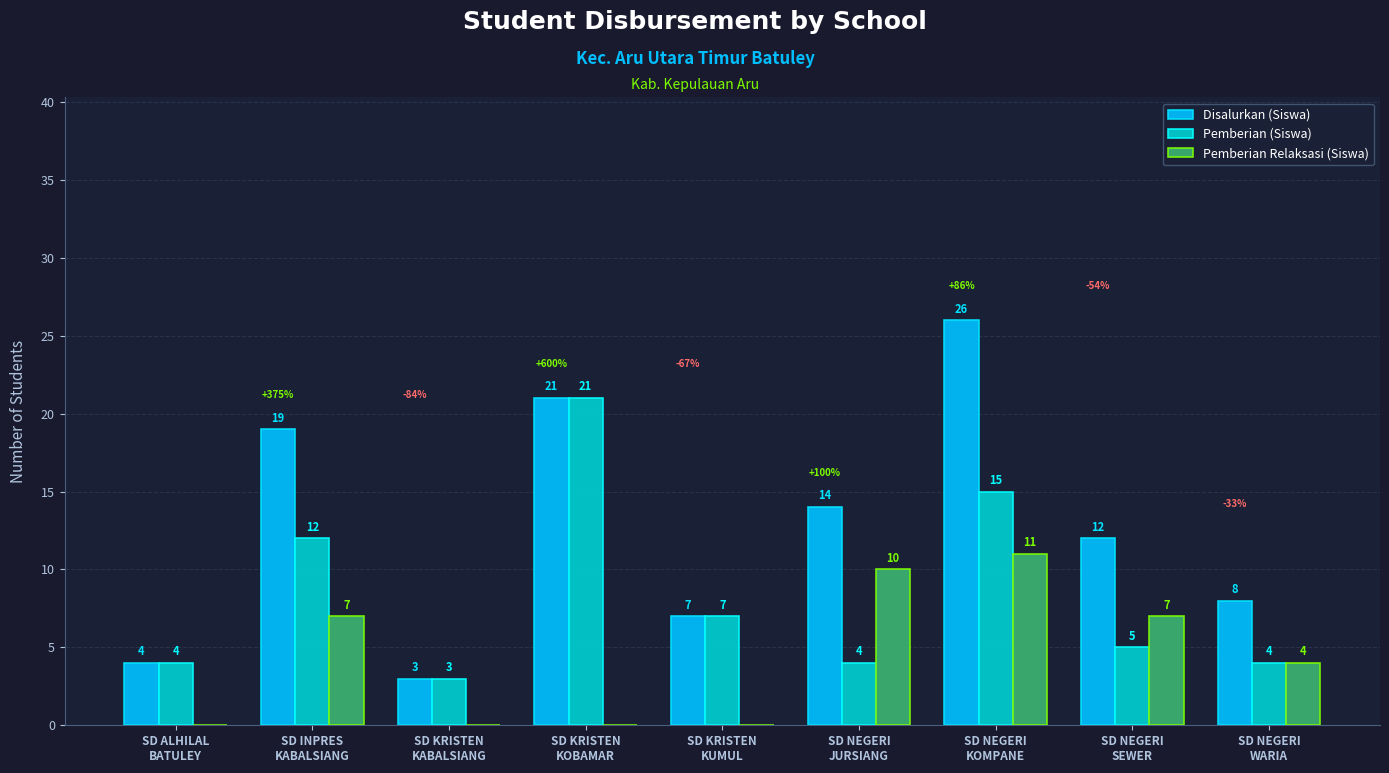

How many Pemberian Relaksasi (Siswa) values are between 0 and 7?

7